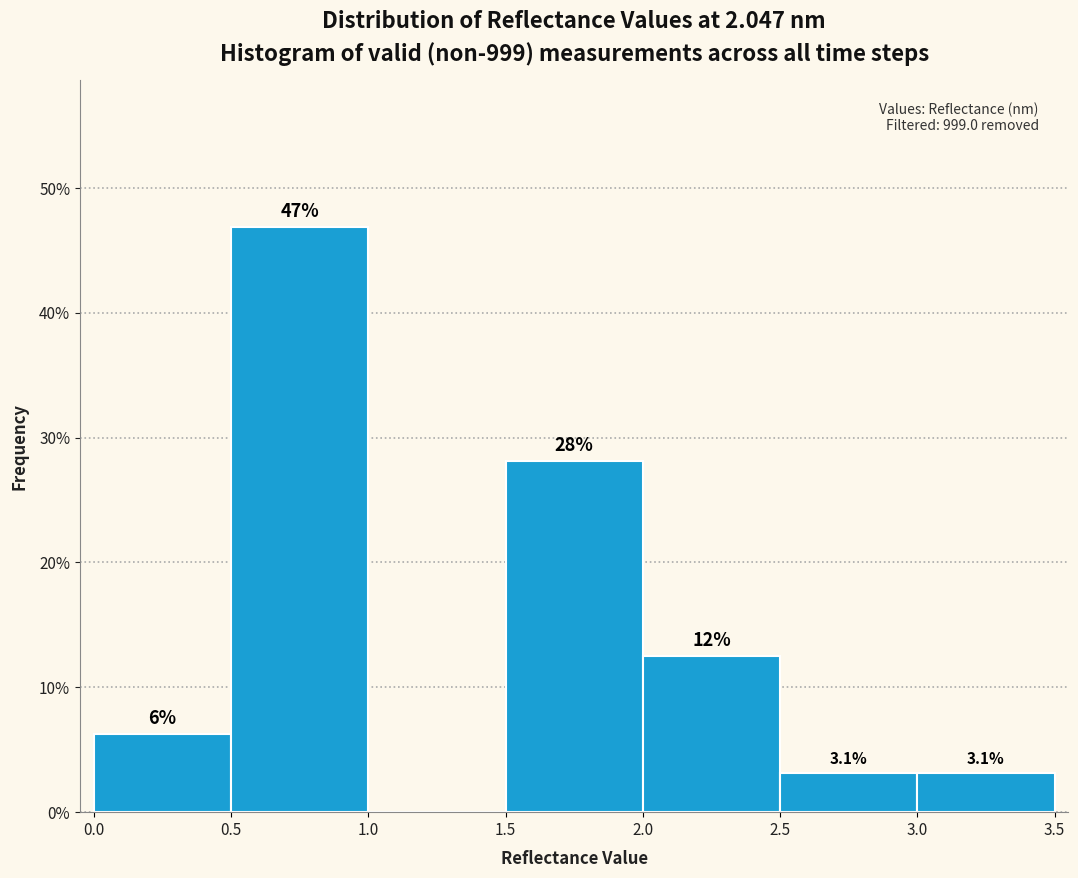

Over which range of the x-axis is the bar tallest?

0.5 to 1.0